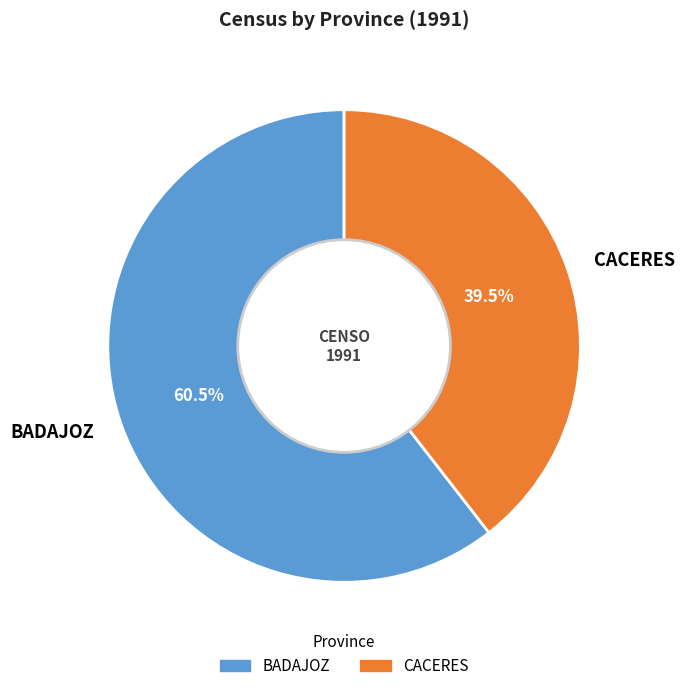

Approximately how many times larger is the value at BADAJOZ compared to CACERES?

1.5